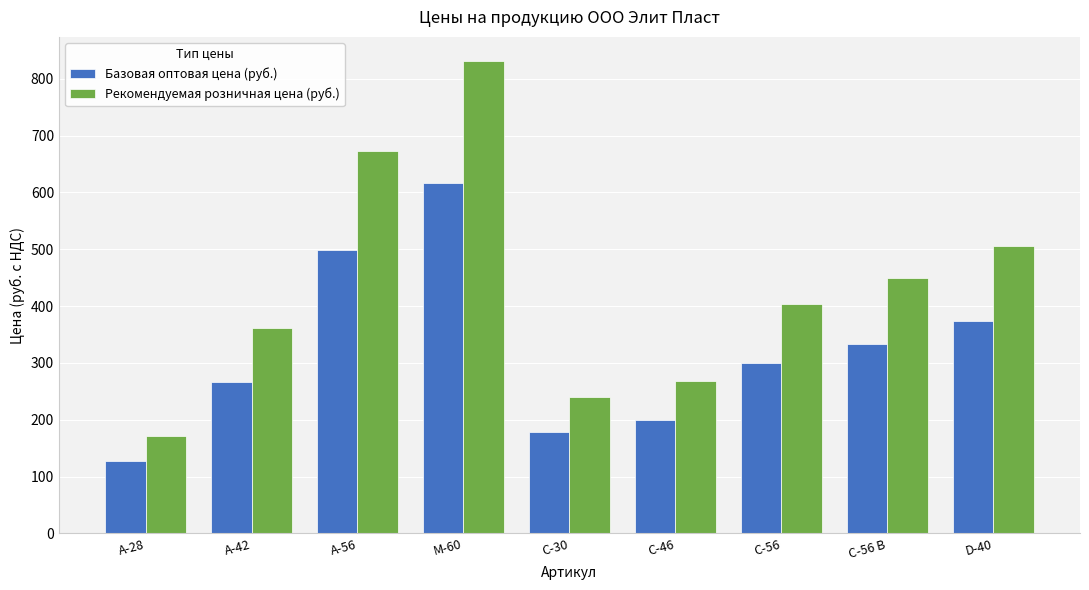

List the labels in order of Базовая оптовая цена (руб.) value, smallest first.

А-28, С-30, С-46, А-42, С-56, С-56 В, D-40, А-56, М-60